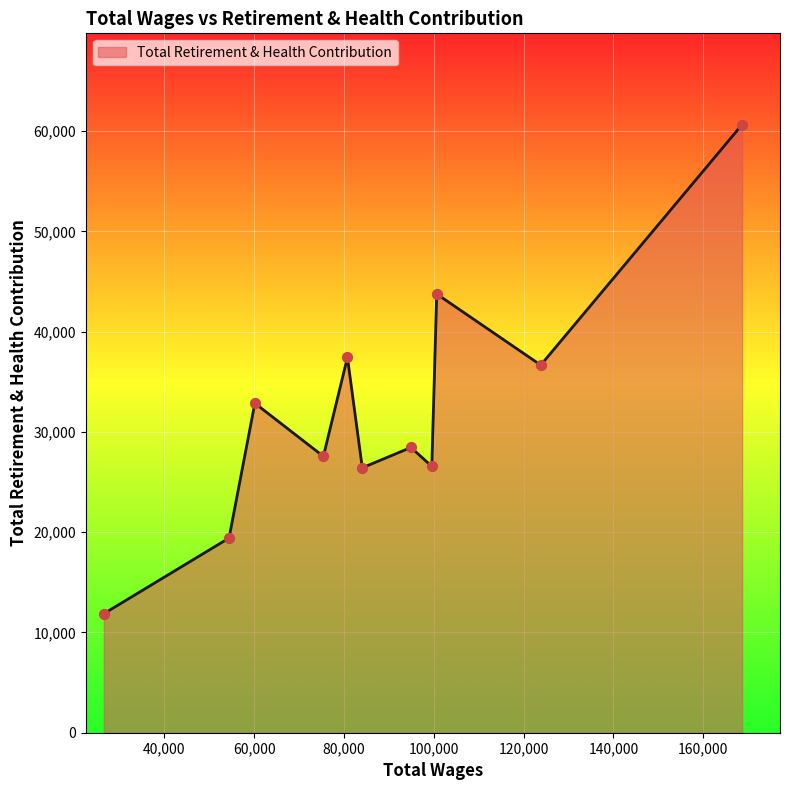

What is the greatest value displayed?

60659